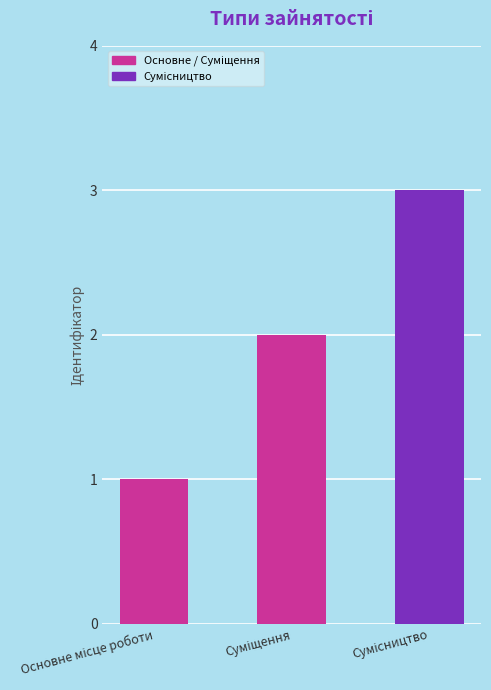

How many values are below 2?

1